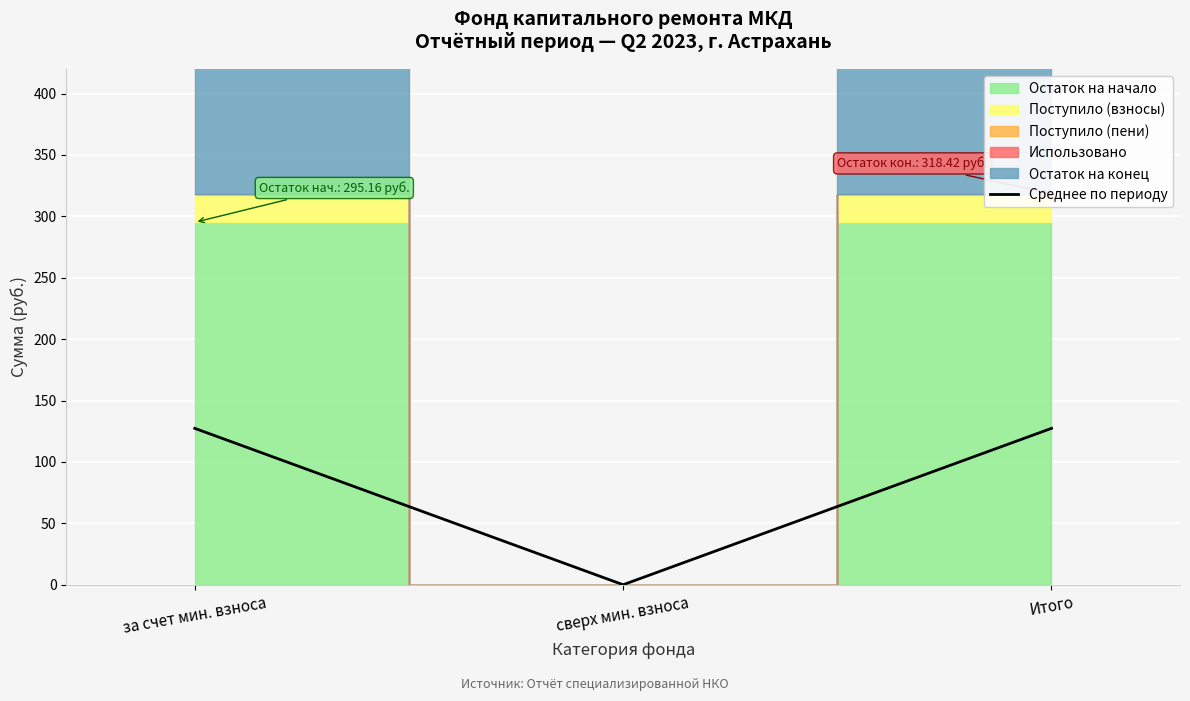

Which label corresponds to the largest value in the chart?

за счет мин. взноса